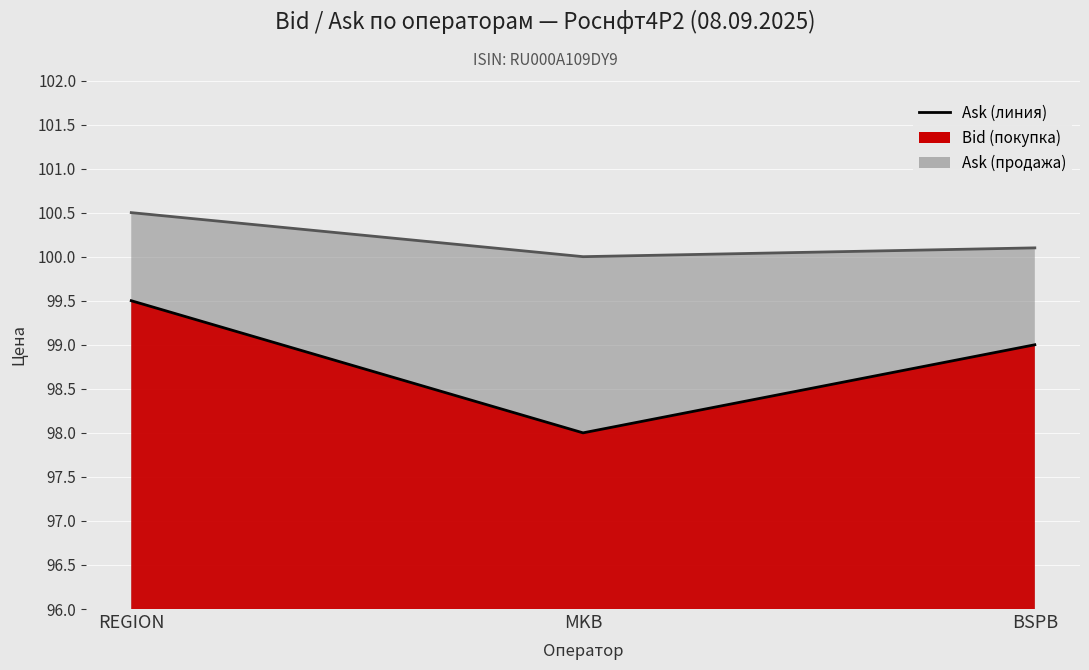

What is the sum of the Bid values at BSPB and MKB?

197.0